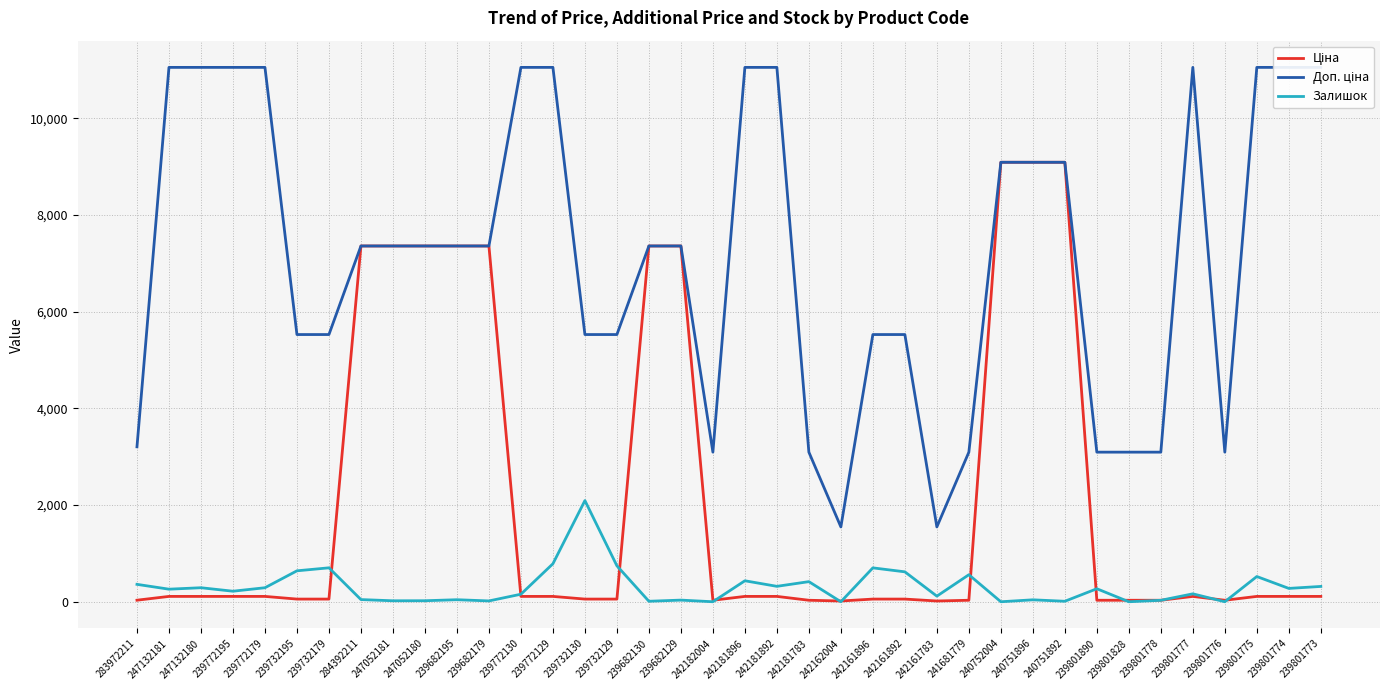

The Залишок series shows 177.7 at 242161783. True or false?

False